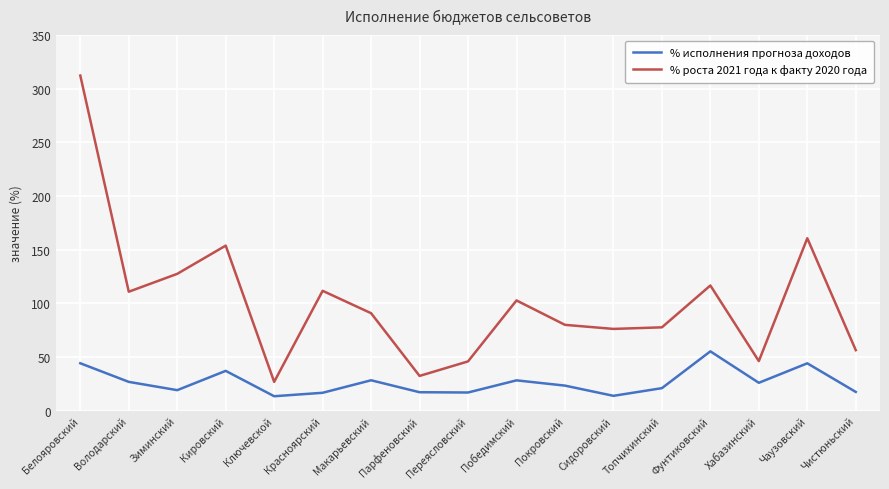

True or false: % роста 2021 года к факту 2020 года and % исполнения прогноза доходов cross at least once.

False